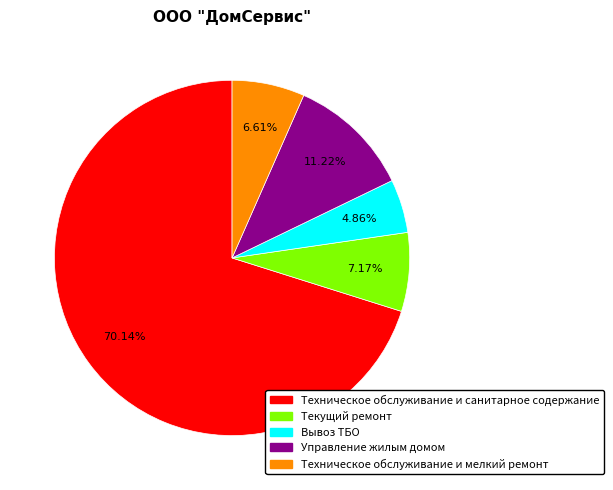

What percentage is the Управление жилым домом slice, to the nearest percent?

11%